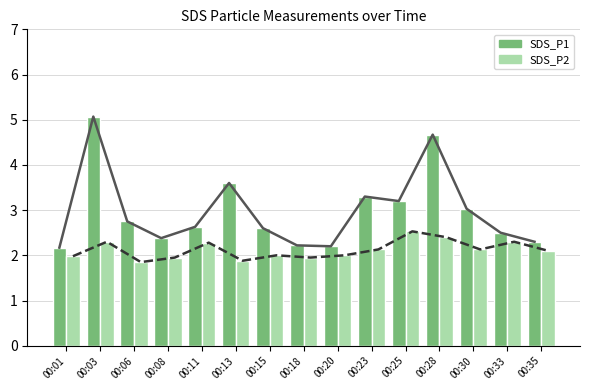

Which label corresponds to the smallest value in the chart?

00:06